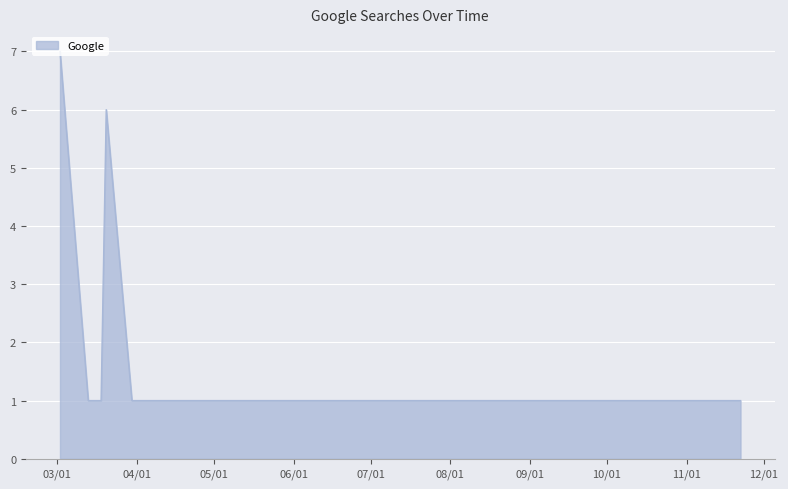

What is the difference between the maximum and minimum values?

6